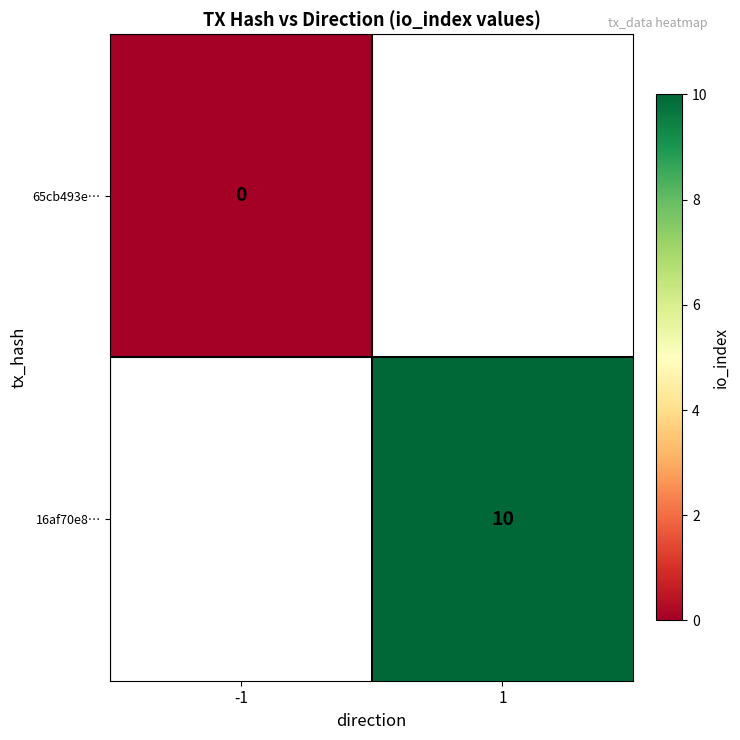

The value of 16af70e8… at 1 is 3. True or false?

False